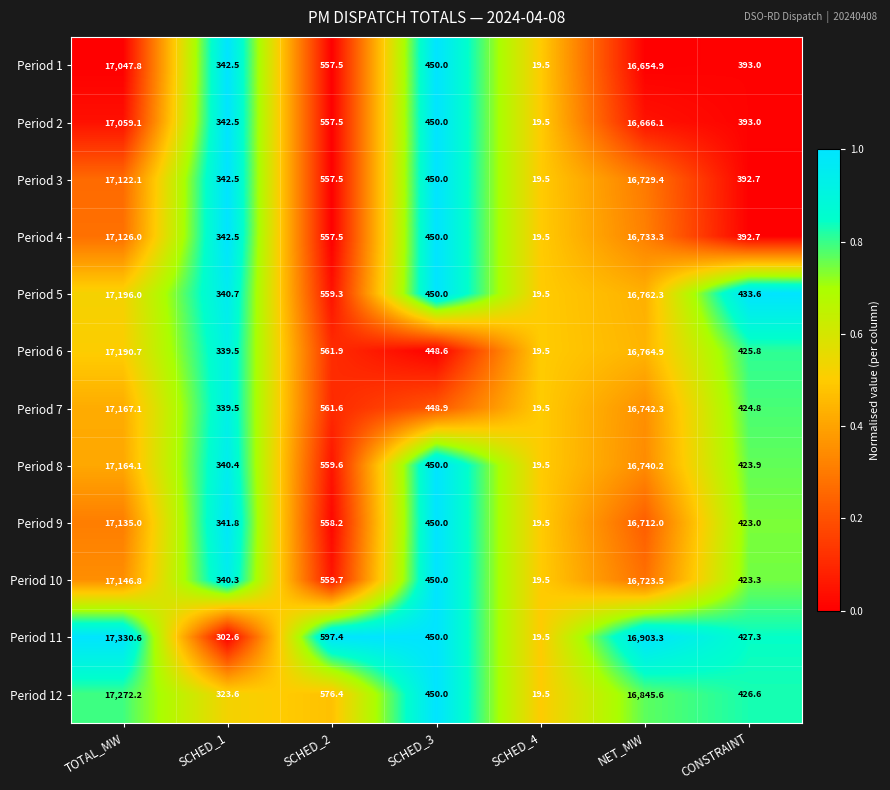

The Period 10 series shows 216.8 at SCHED_3. True or false?

False